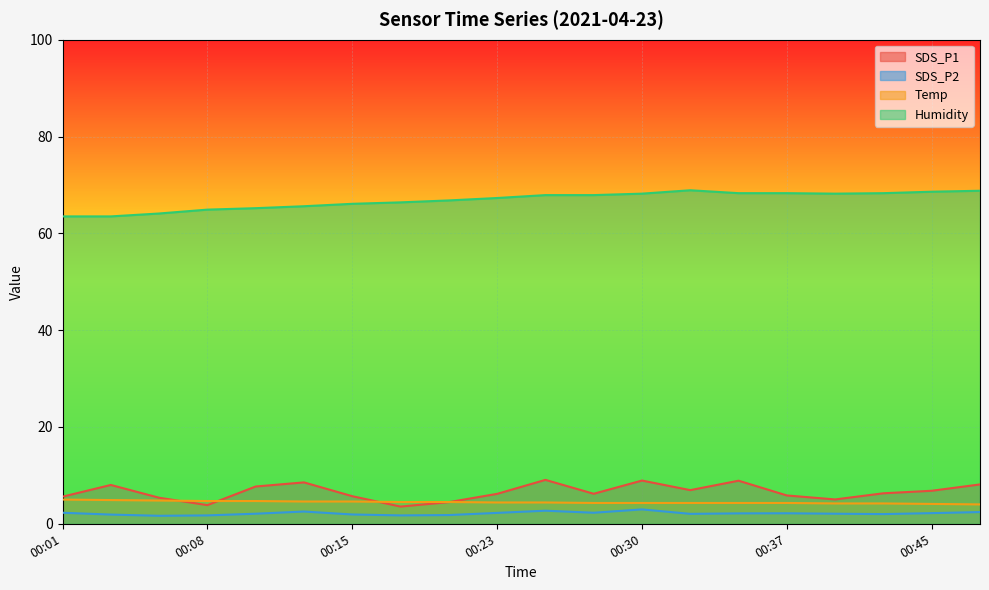

What is the sum of the SDS_P2 values at 00:20 and 00:06?

3.5